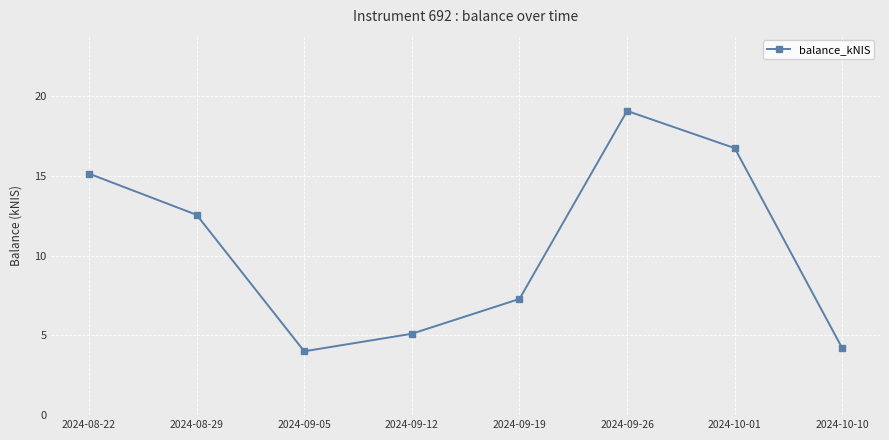

What is the value of the 5th point from the left?

7.3